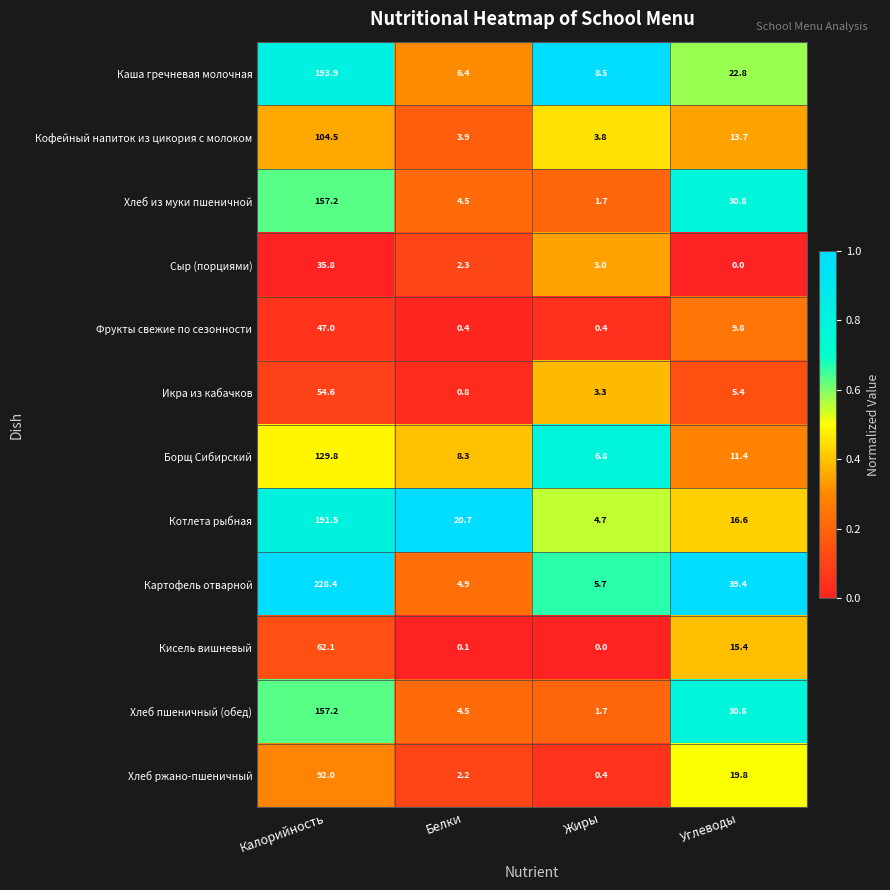

At which category is the sum across all series the highest?

Калорийность